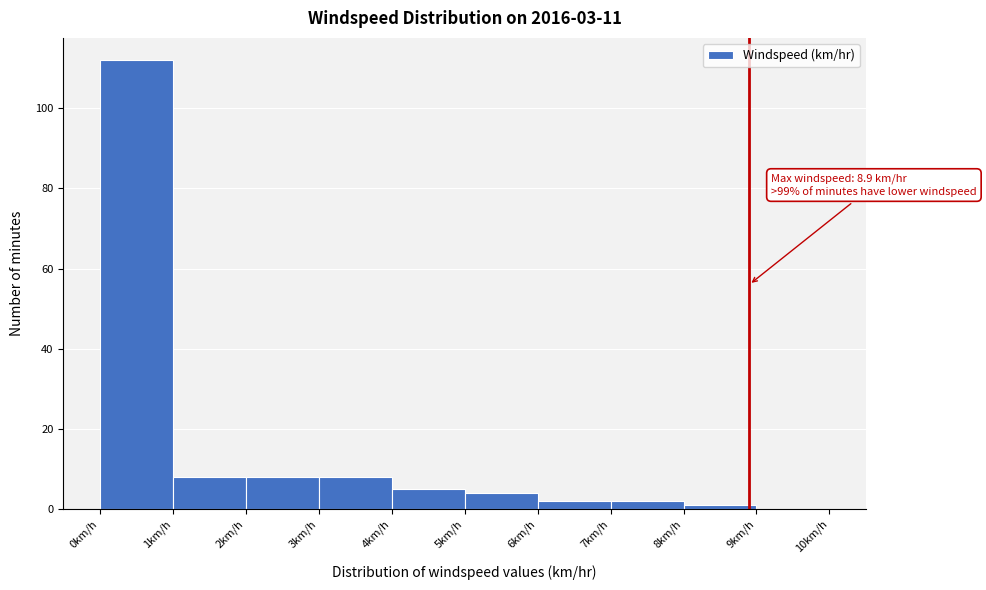

Which range on the x-axis has the tallest bar?

0 to 1